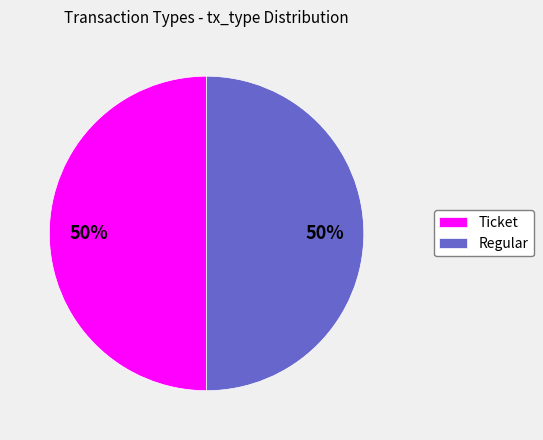

To the nearest percent, what is the difference between the Regular and Ticket slice percentages?

0%